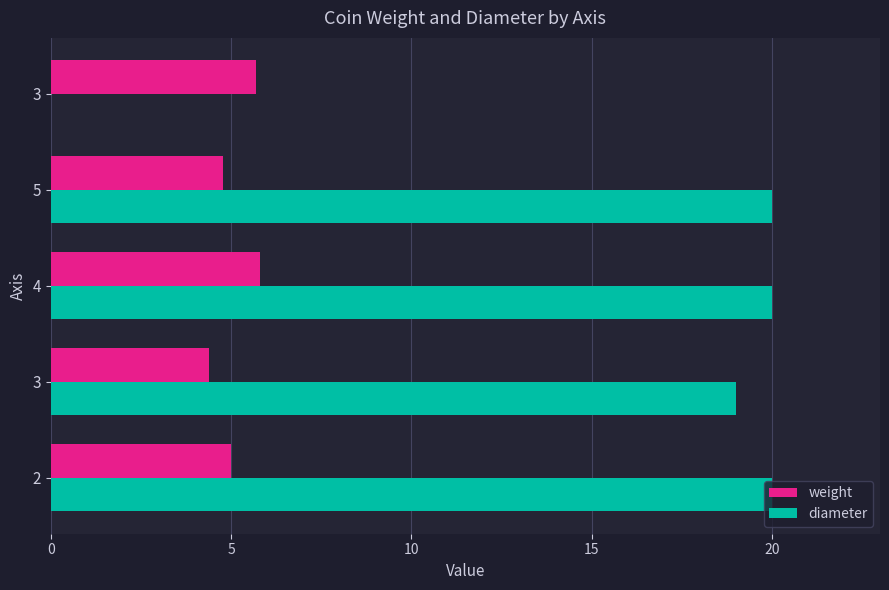

At how many categories does at least one series exceed 14?

4